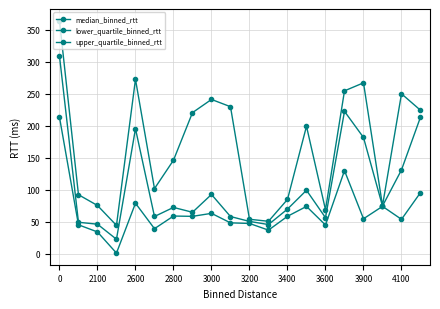

Is this an area chart (filled region under the line)?

No